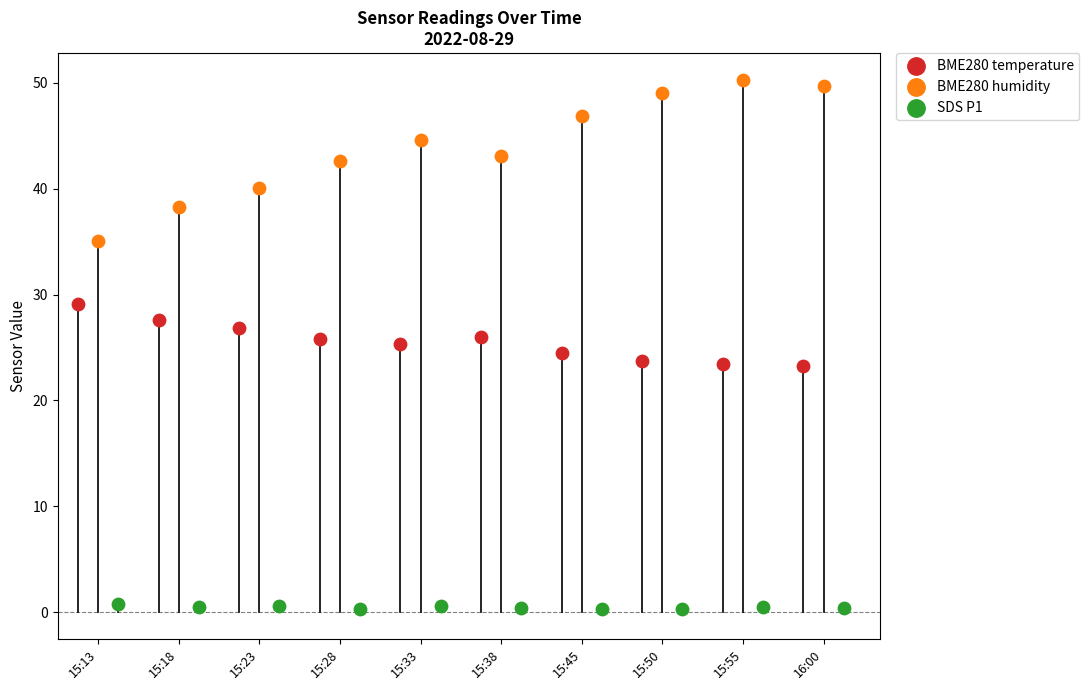

Which series contains the lowest Y value?

SDS P1